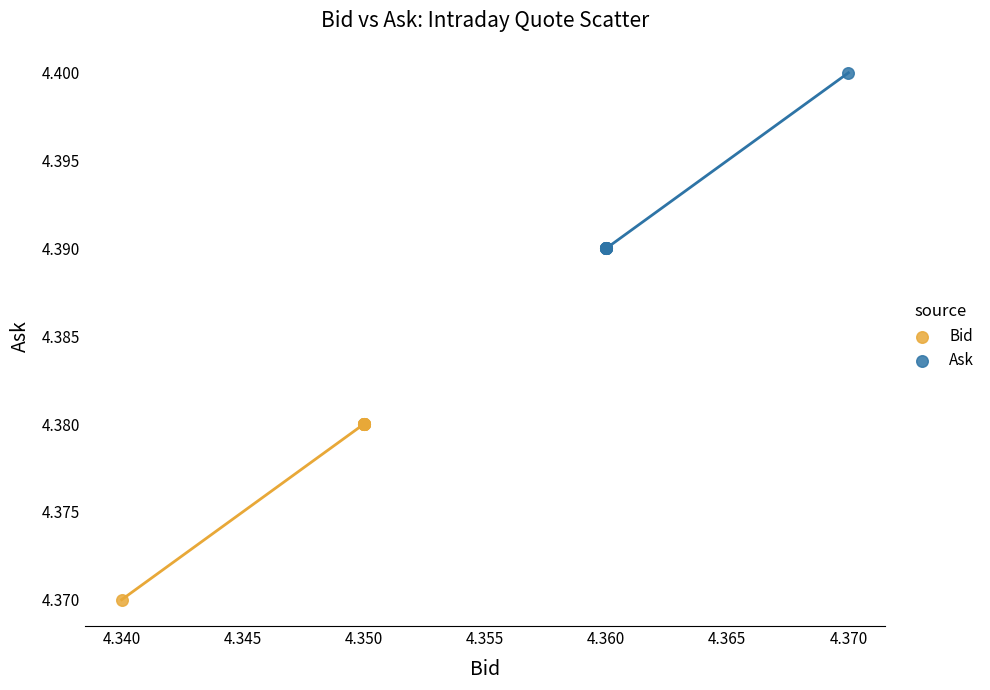

Which series reaches the maximum Y coordinate?

Ask